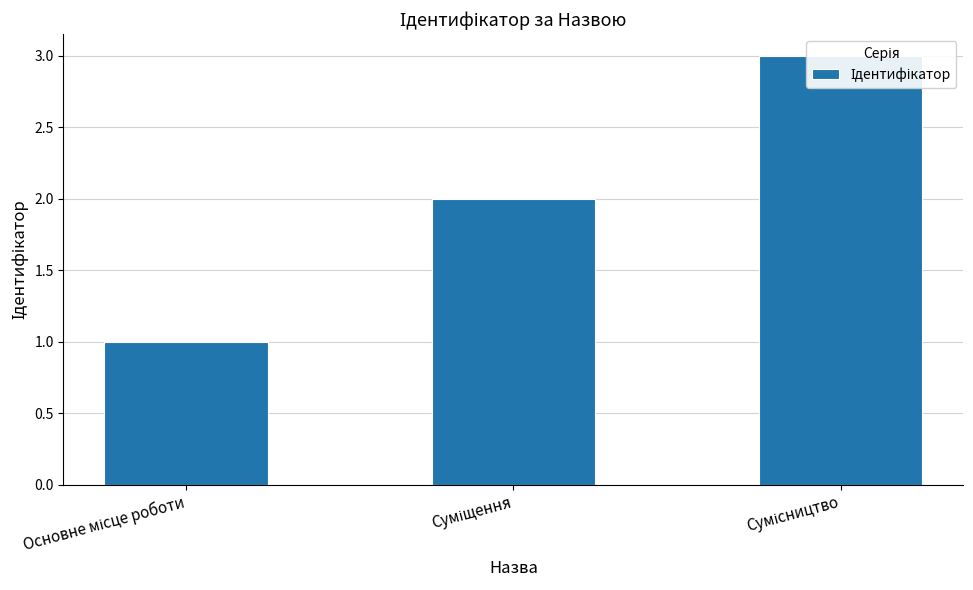

Where does the data first go above 2?

Сумісництво